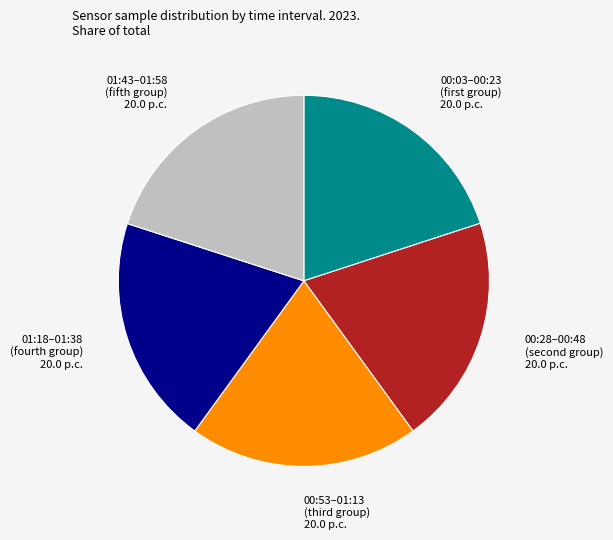

Is there any slice that represents more than half of the pie?

No